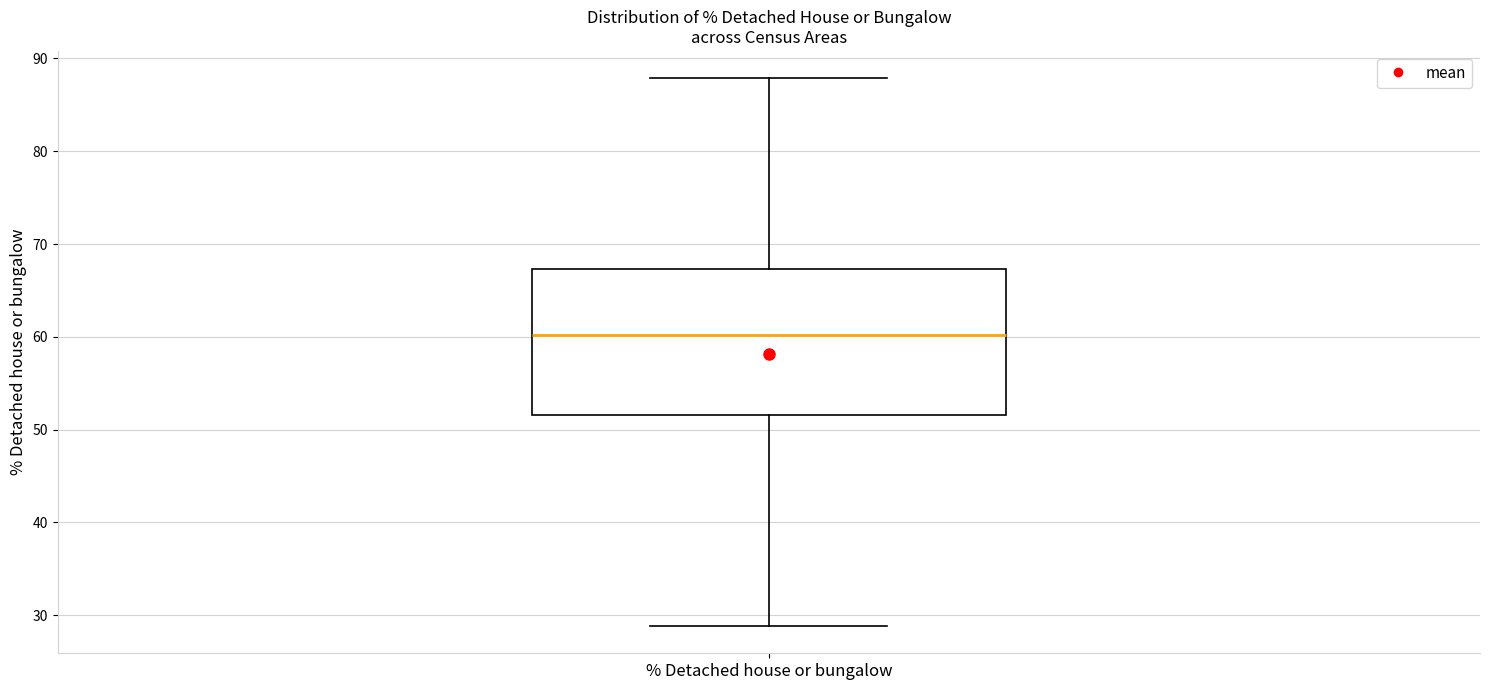

Read this box plot against the y-axis: the position of the median line, the range covered by the box, and the ends of both whiskers. The values are not printed on the chart, so give them approximately, as read against the axis.

median 60, box 52 to 67, whiskers 29 to 88